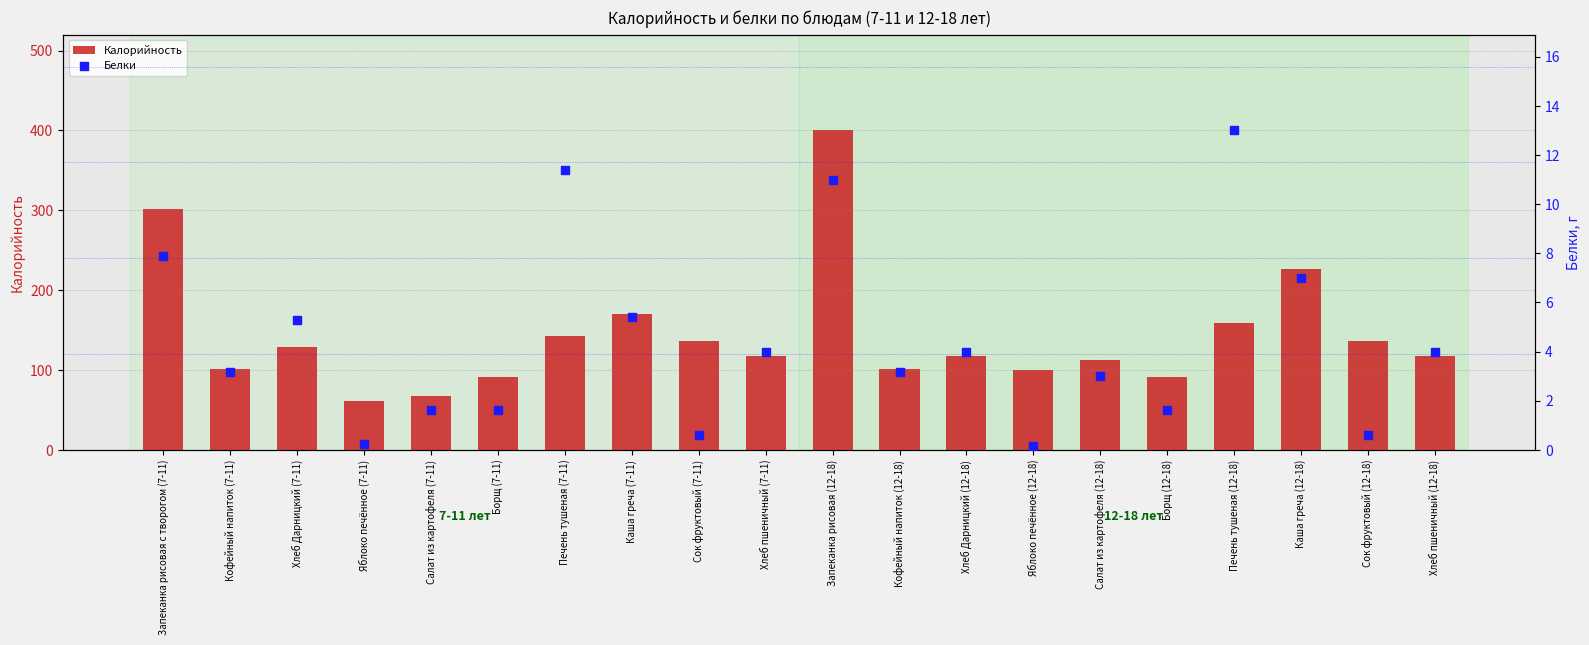

What are all the series names shown in the legend?

Калорийность, Белки